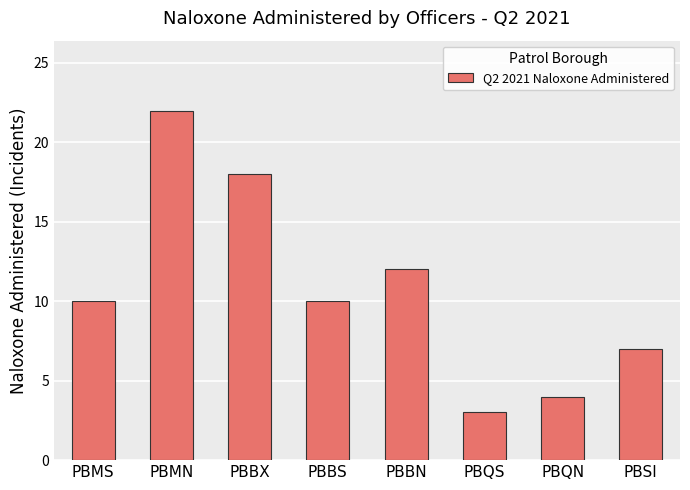

How many bars are there in total?

8